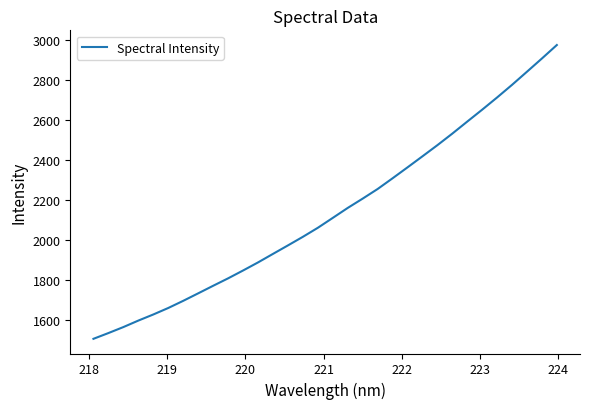

What is the difference between the maximum and minimum values?

1467.3